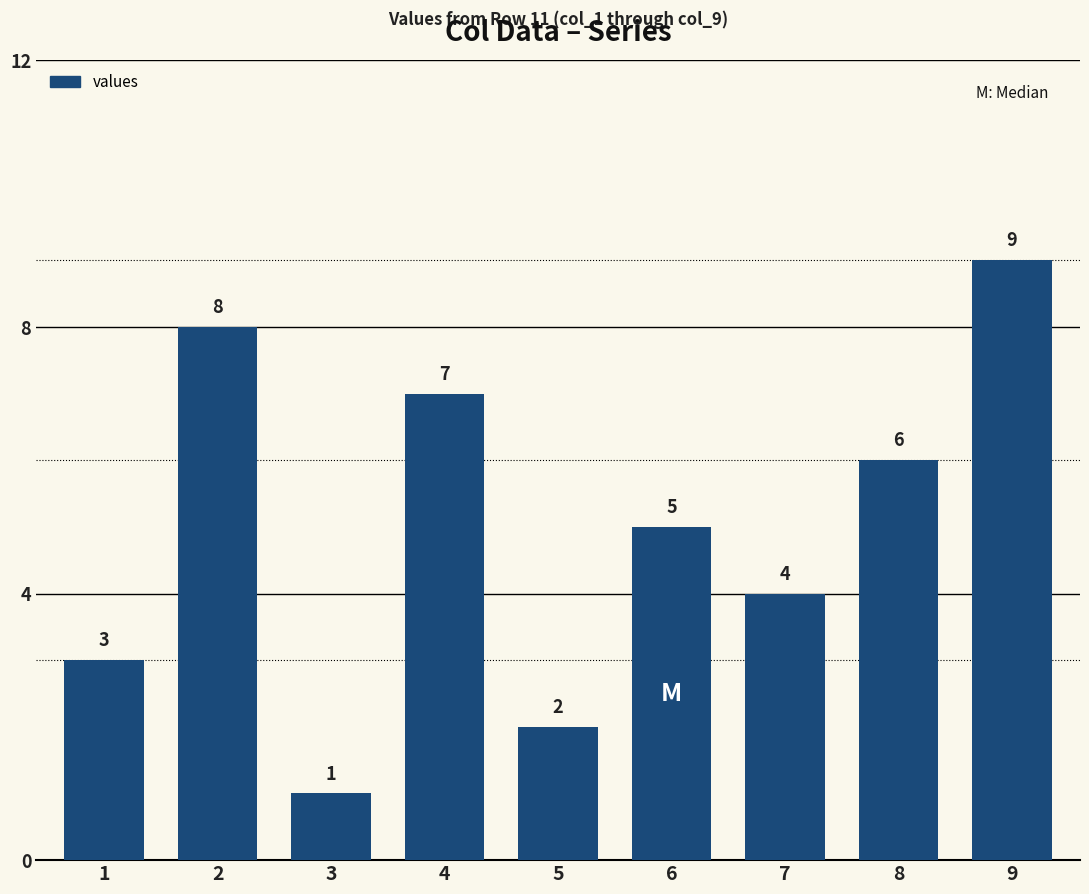

Which label corresponds to the smallest value in the chart?

3